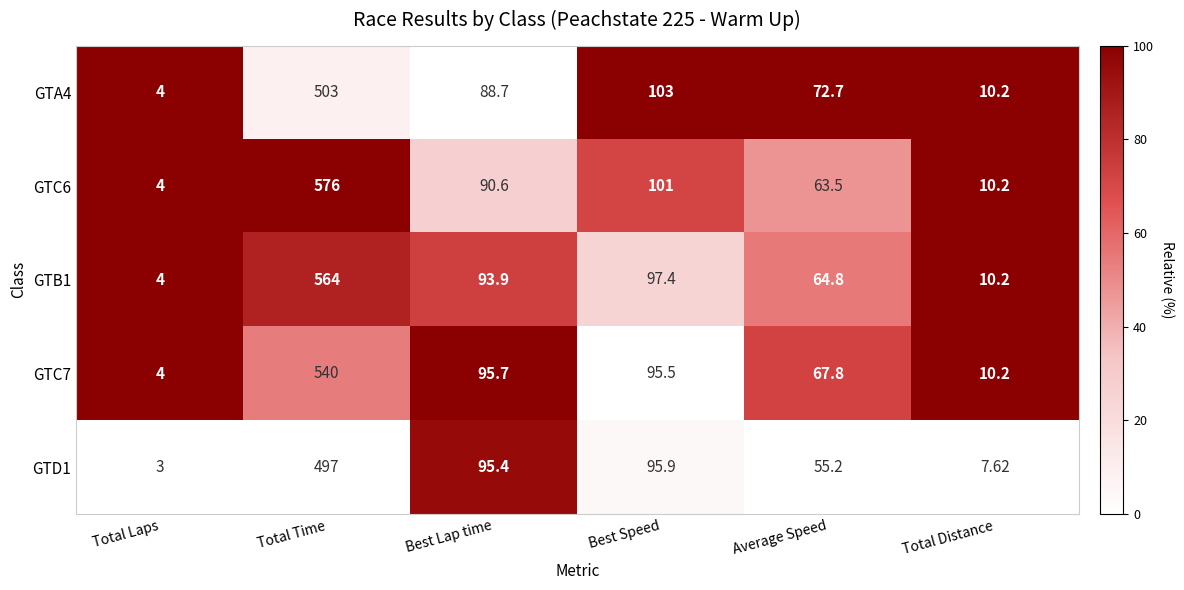

Is the value of GTC7 at Average Speed greater than the value of GTD1 at Average Speed?

Yes